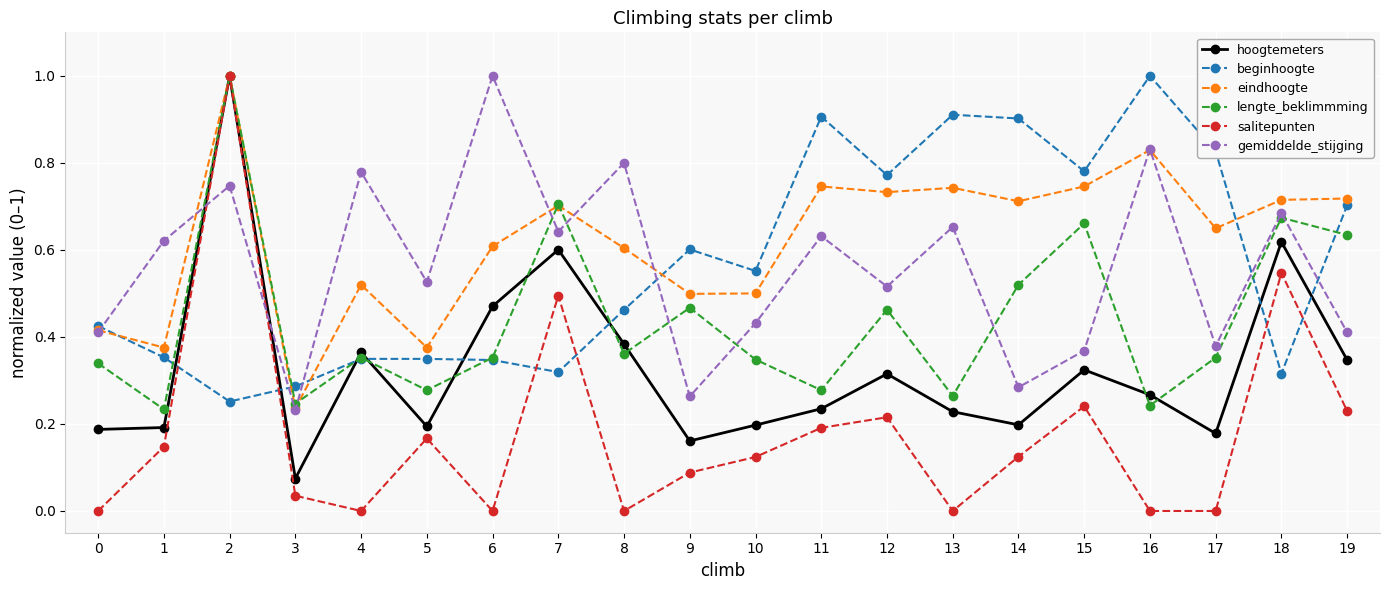

Which category has the highest value in the hoogtemeters series?

2